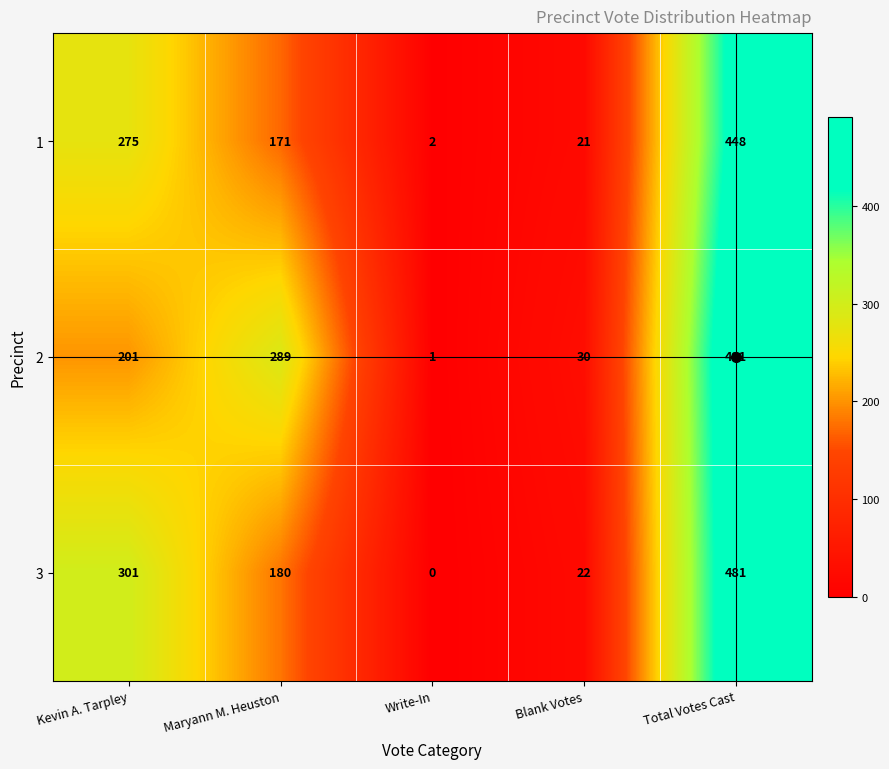

Rank the series at Write-In from lowest to highest value.

3, 2, 1